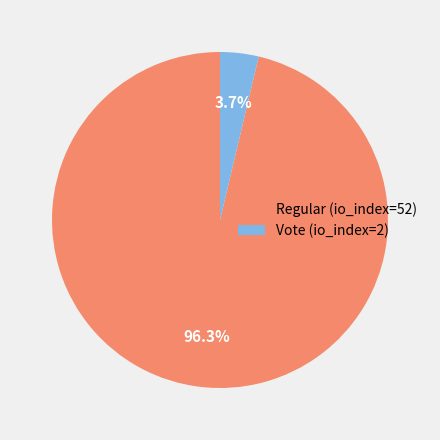

To the nearest percent, what percentage of the pie is Vote (io_index=2)?

4%